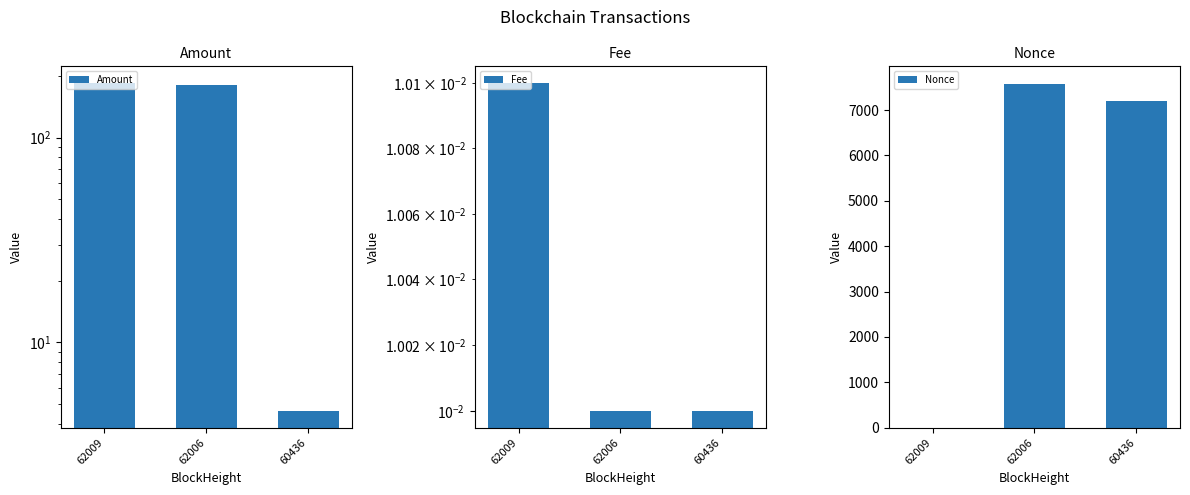

Where is Amount nearest to the value 94?

62006